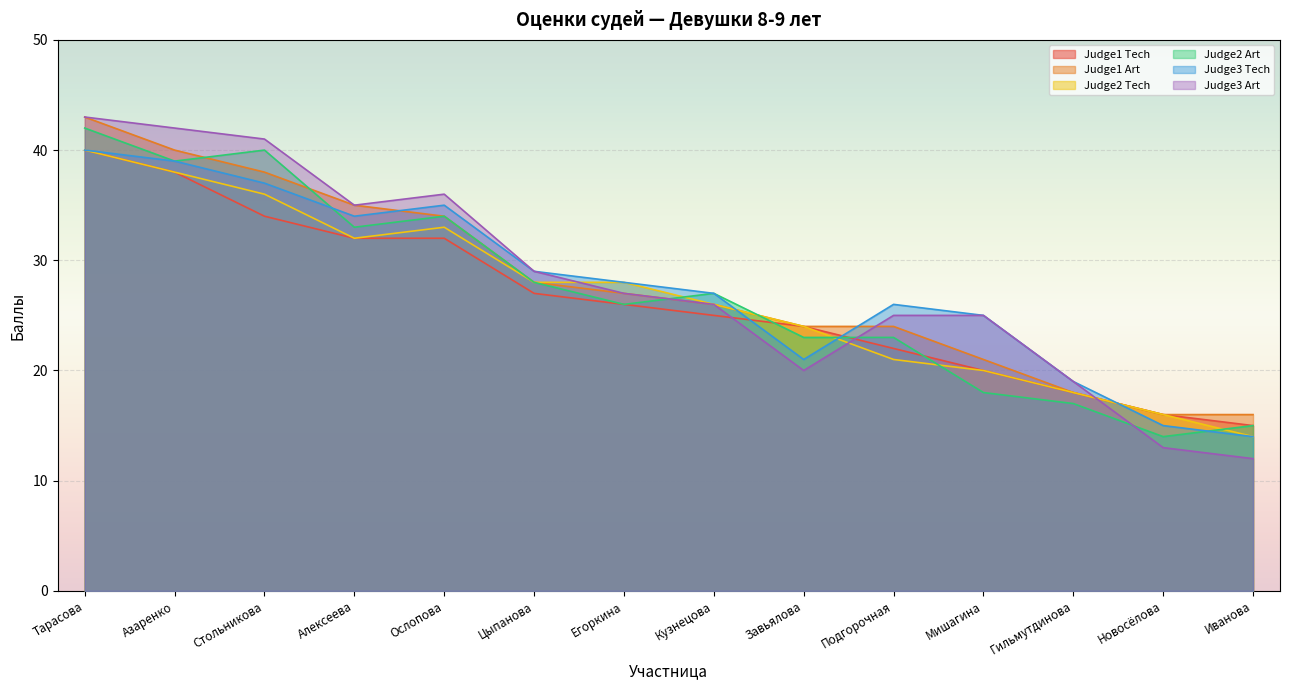

Which series has the largest range (max minus min)?

Judge3 Art